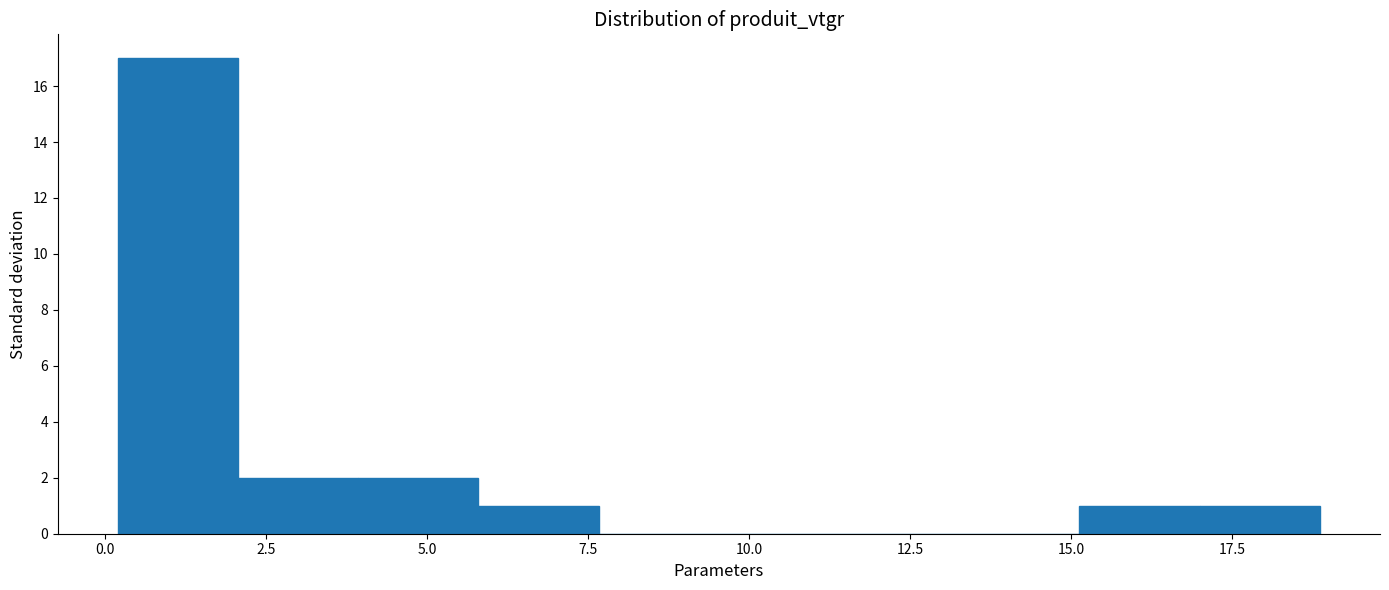

Around what value on the x-axis is the tallest bar? Give the approximate position of its centre, as read against the axis.

1.0